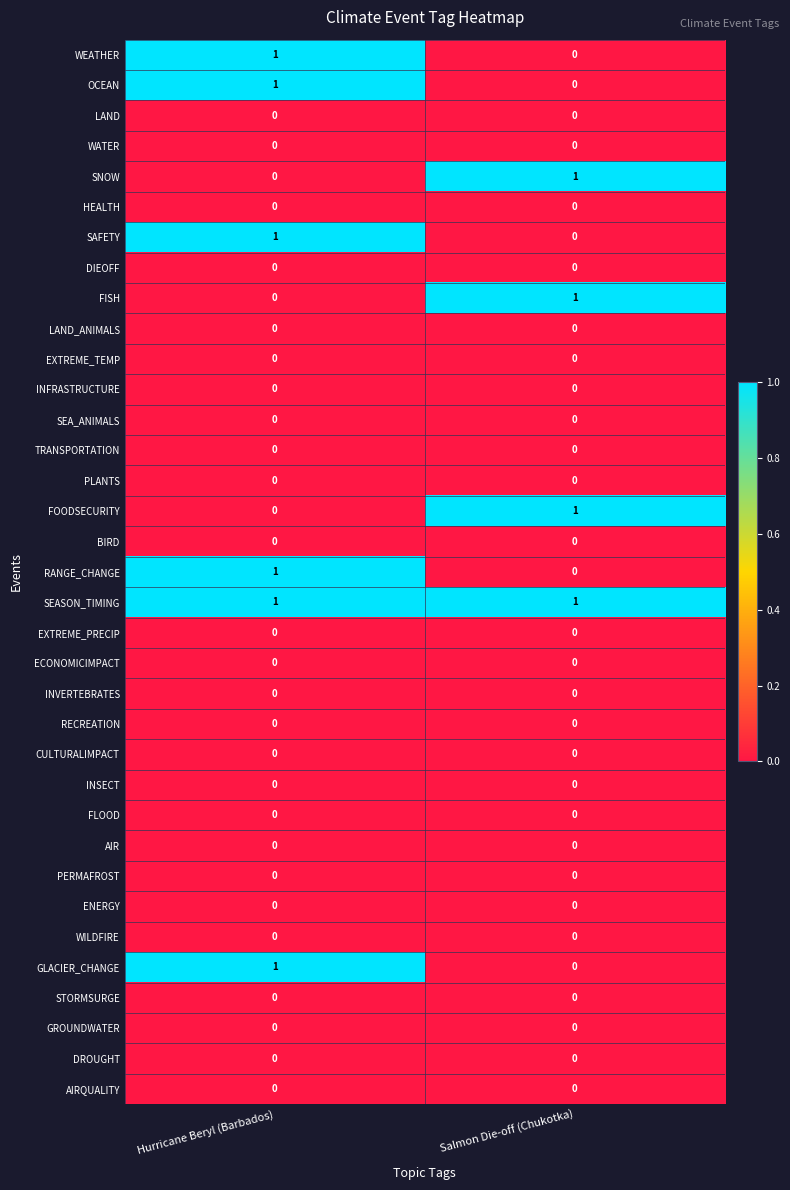

What is the spread (max minus min) of values at Hurricane Beryl (Barbados)?

1